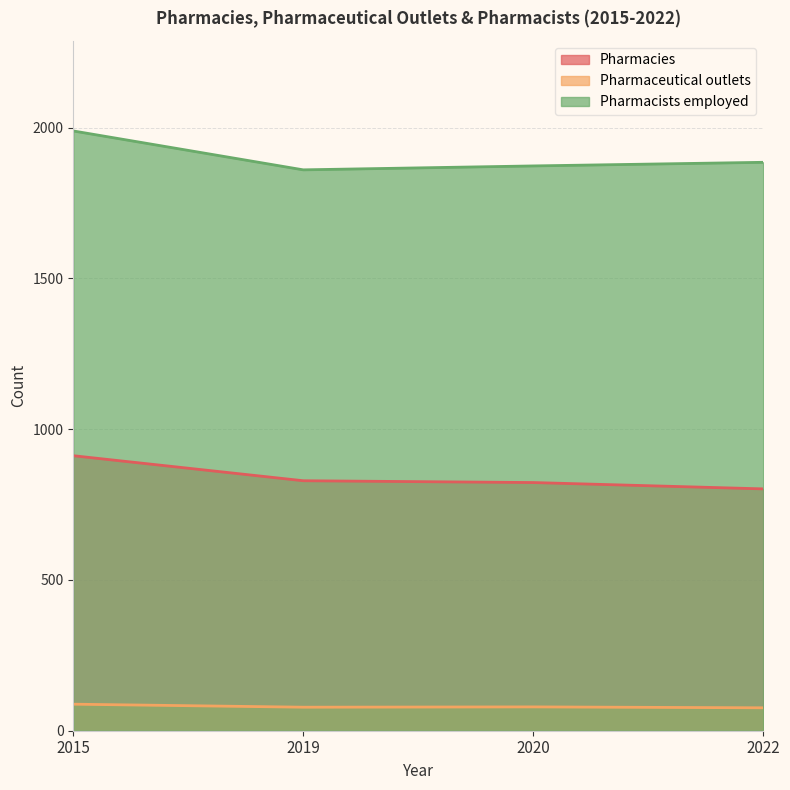

What is the average value of the Pharmaceutical outlets series?

80